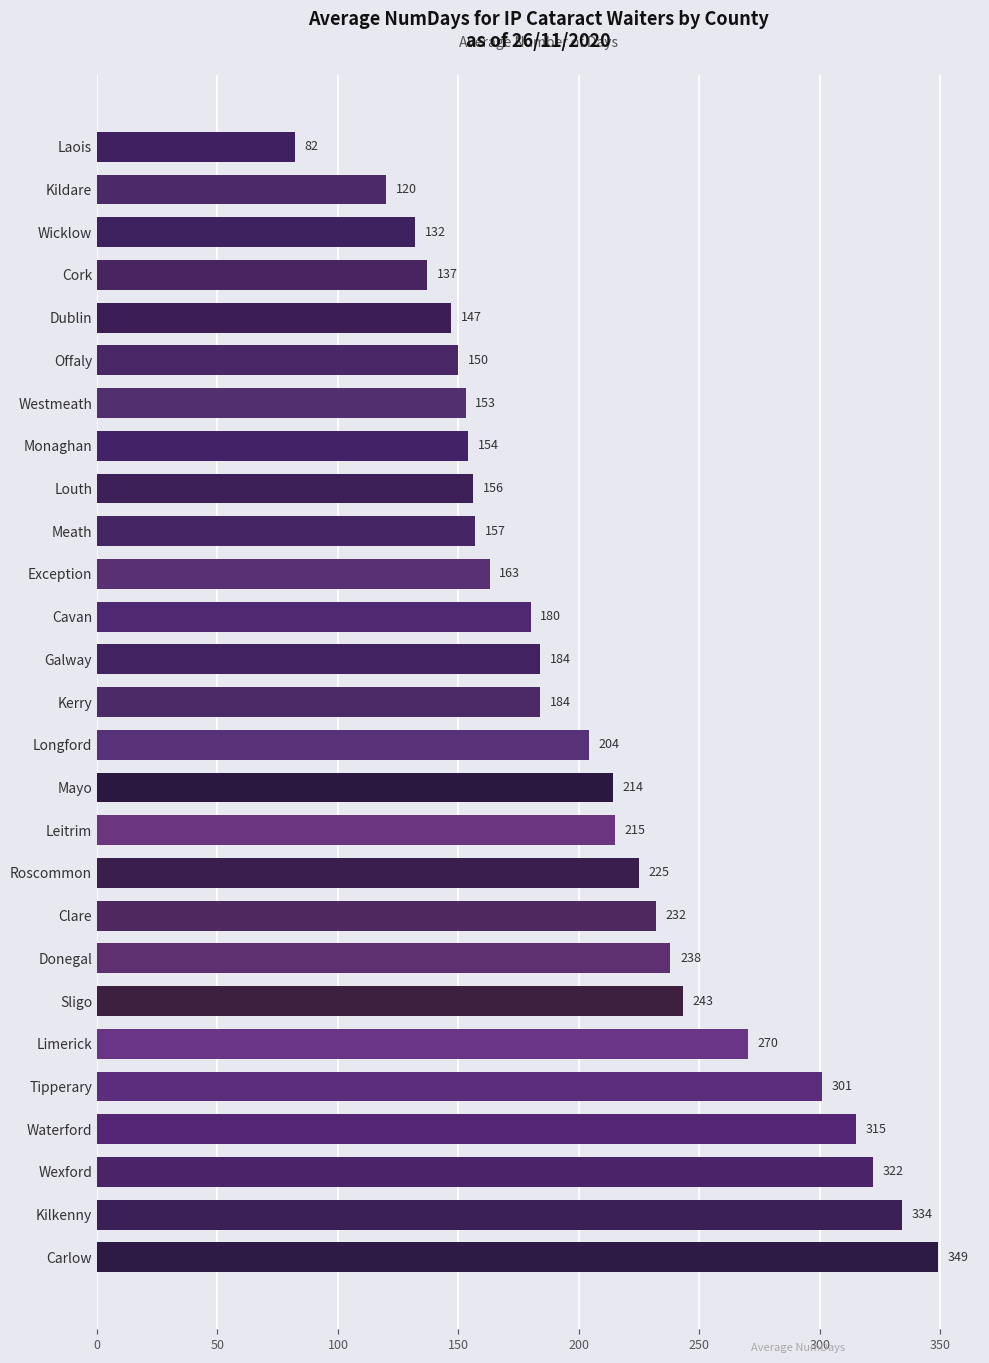

Are the bars grouped side by side (vs. stacked)?

No